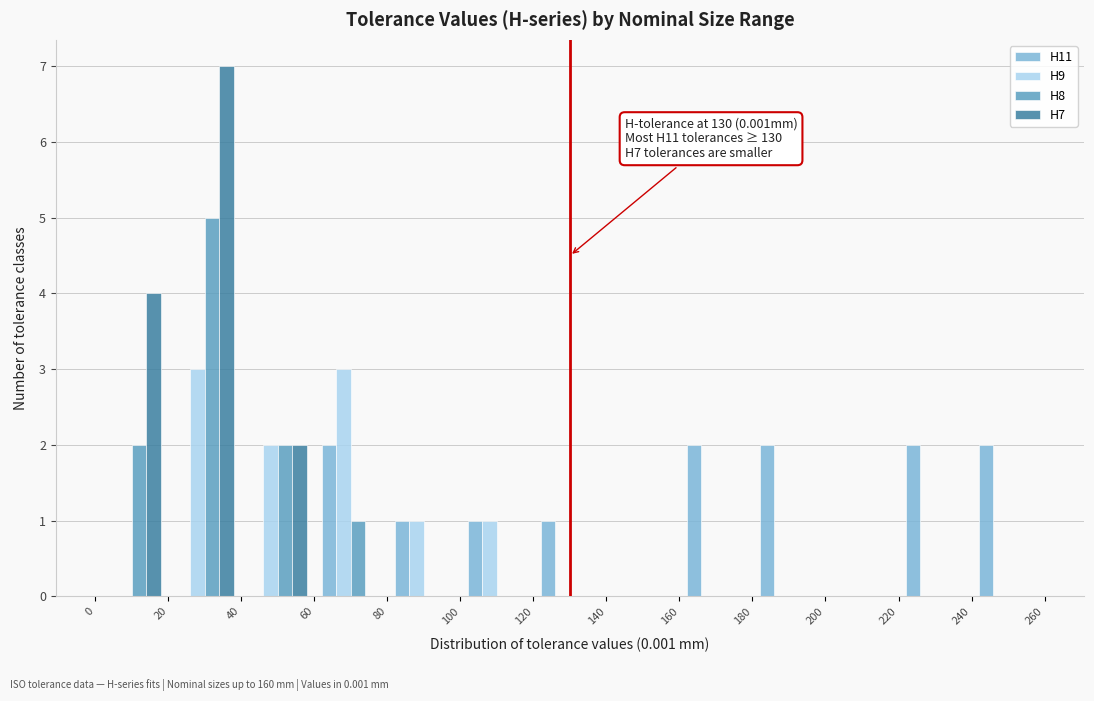

In the H8 series, which range on the x-axis has the tallest bar?

20 to 40